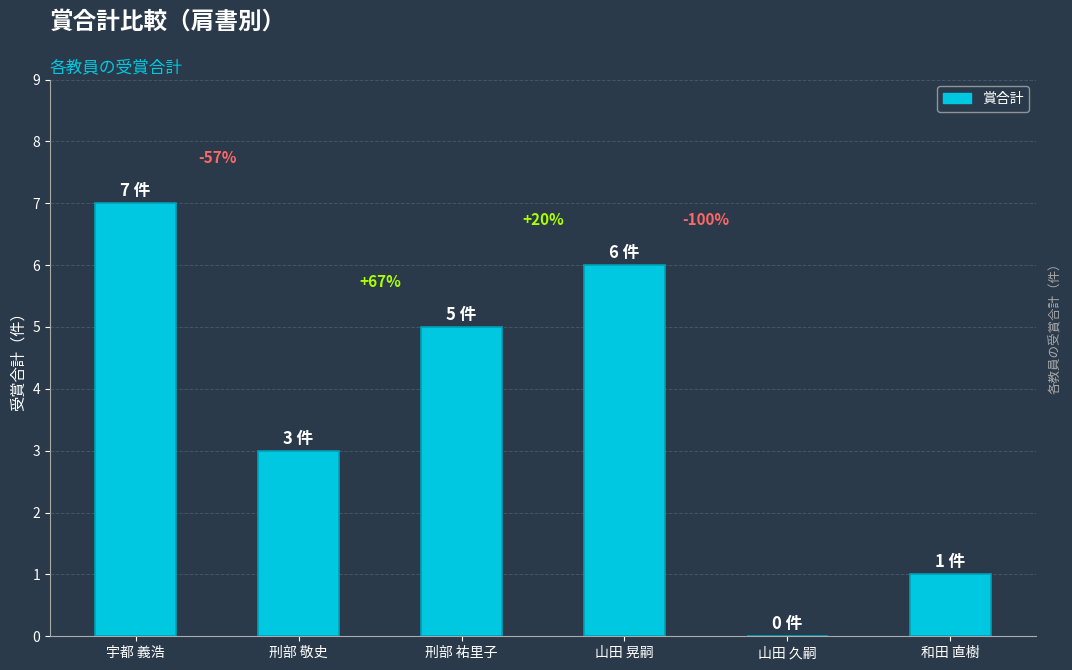

Reading left to right, extract all data points from this chart.

7	3	5	6	0	1